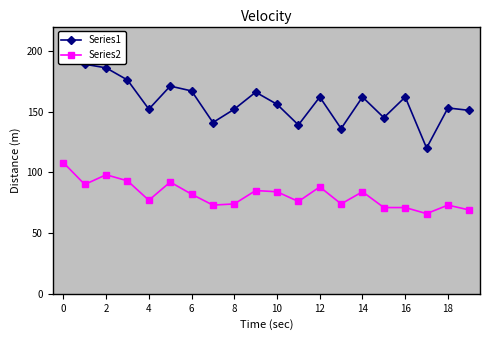

What is the value of the Series1 point at the 11th from the left?

156